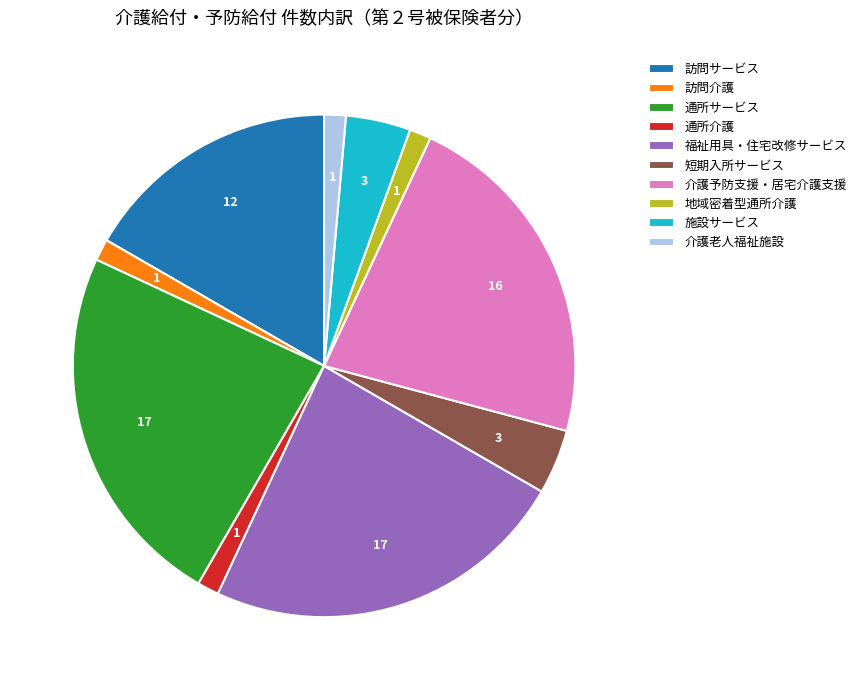

True or false: 介護老人福祉施設 accounts for 1% of the total.

True